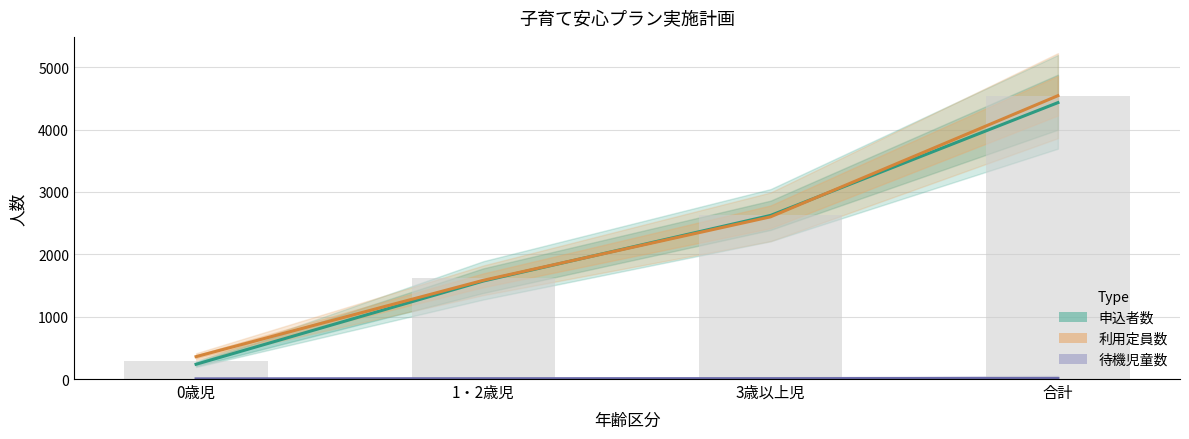

Is it true that 待機児童数 equals 15.7 at 合計?

False